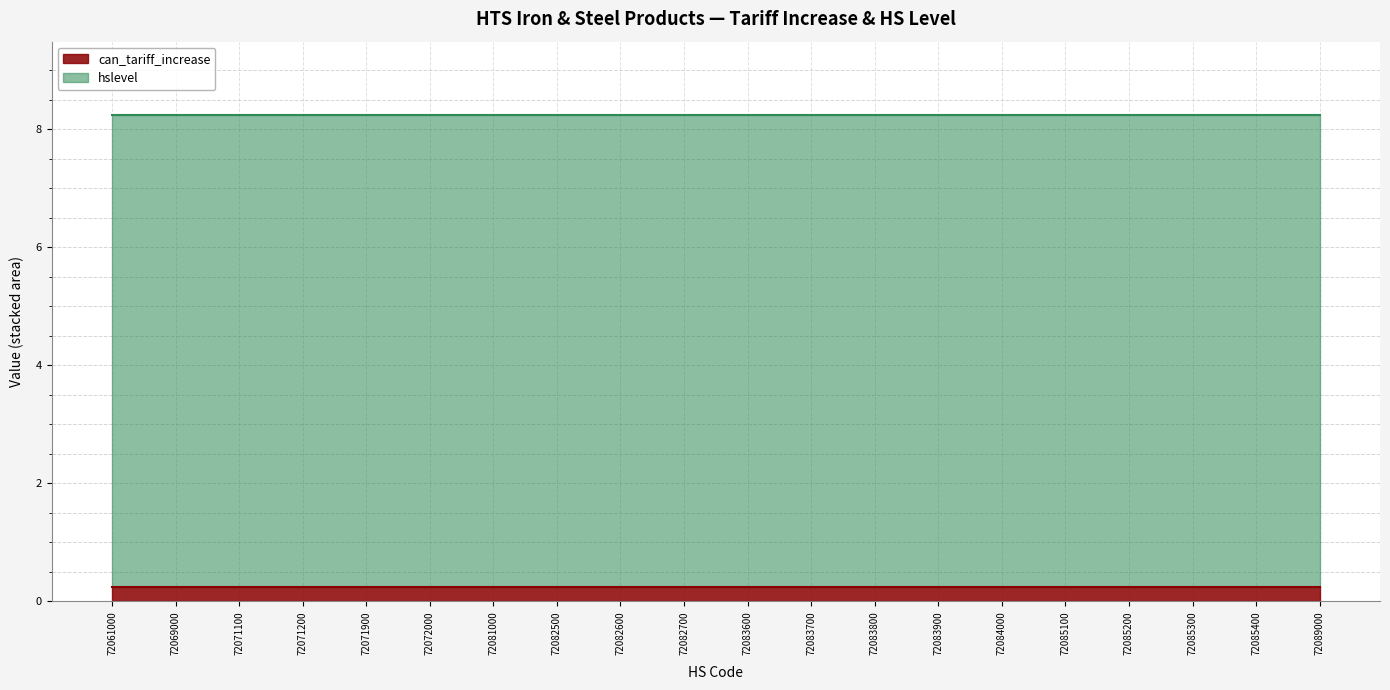

What is the value of the can_tariff_increase point at the 10th from the left?

0.2